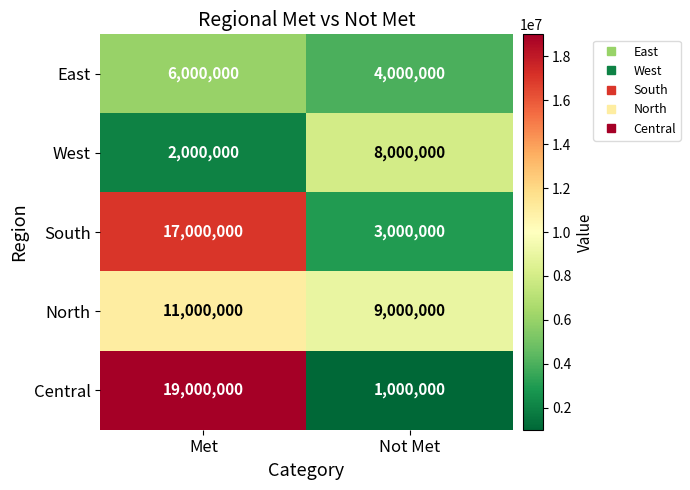

What is the maximum value shown in the chart?

19000000